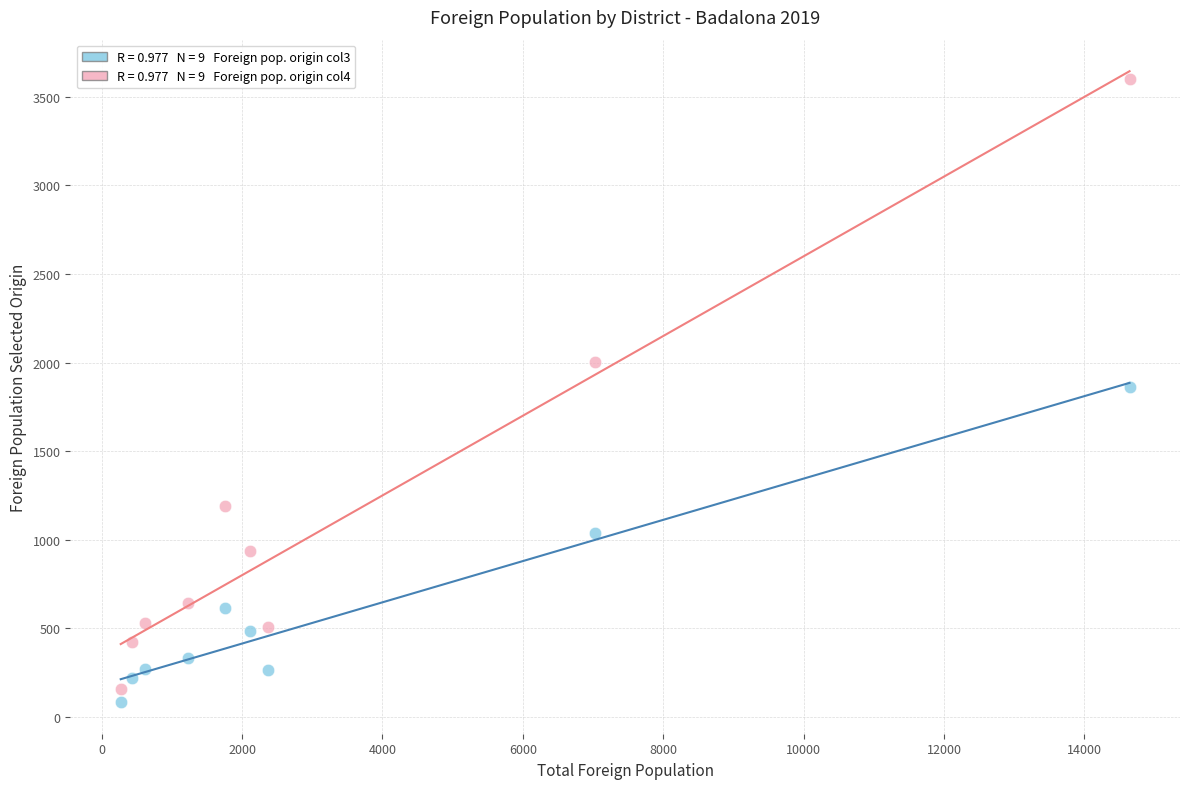

Across all data points, what is the range of X values (max minus min)?

14370